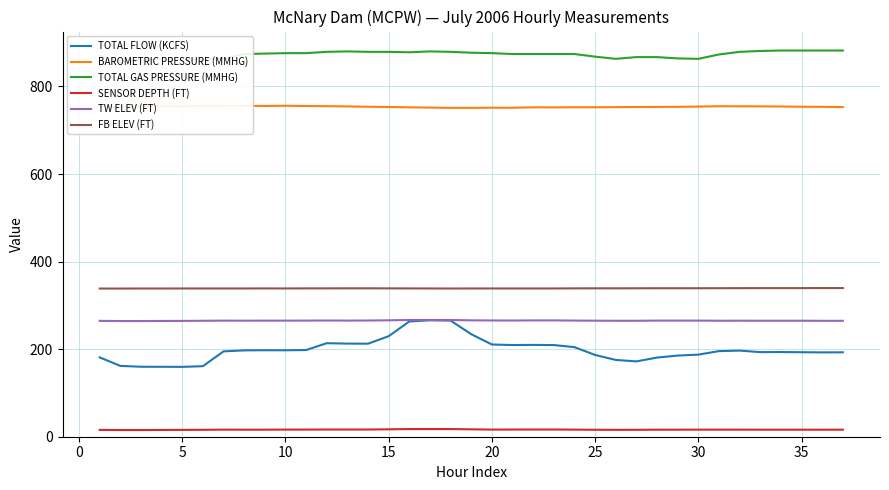

What is the difference between the maximum and second lowest values in the FB ELEV (FT) series?

1.1